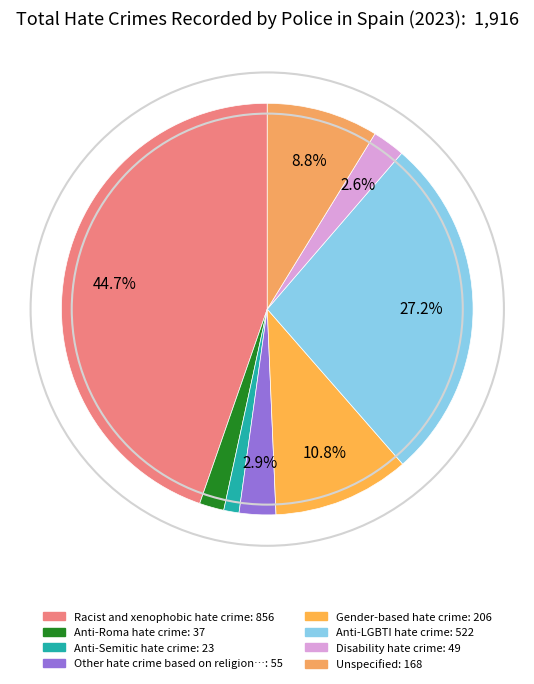

How many slices are in this pie chart?

8